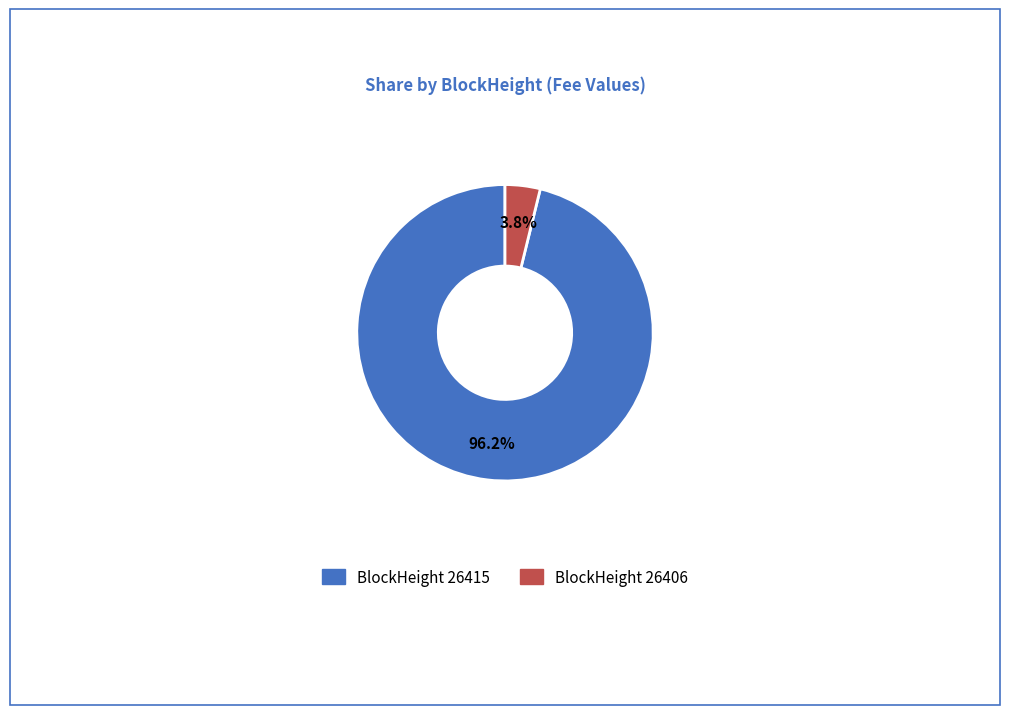

Does any single category account for the majority?

Yes